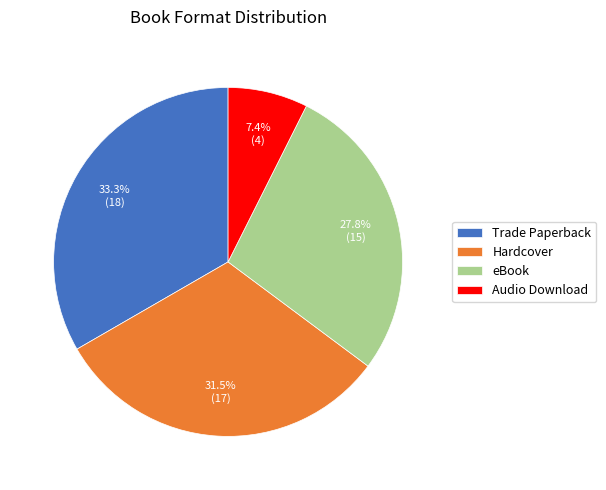

Which slice is the smallest?

Audio Download